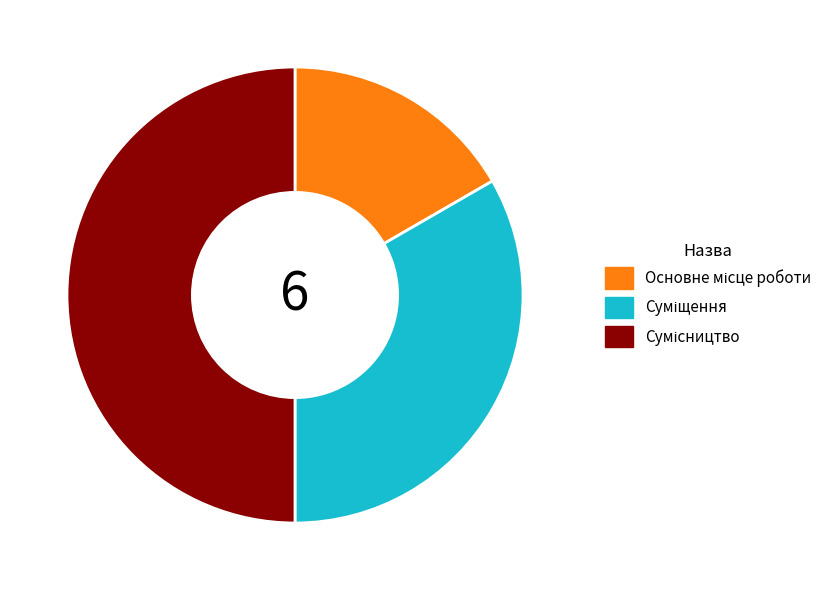

How many slices are in this pie chart?

3